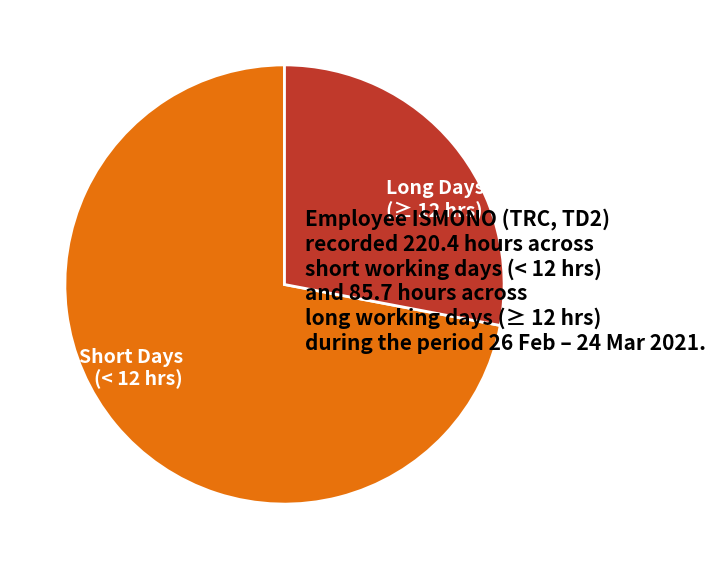

Does any single category account for the majority?

Yes